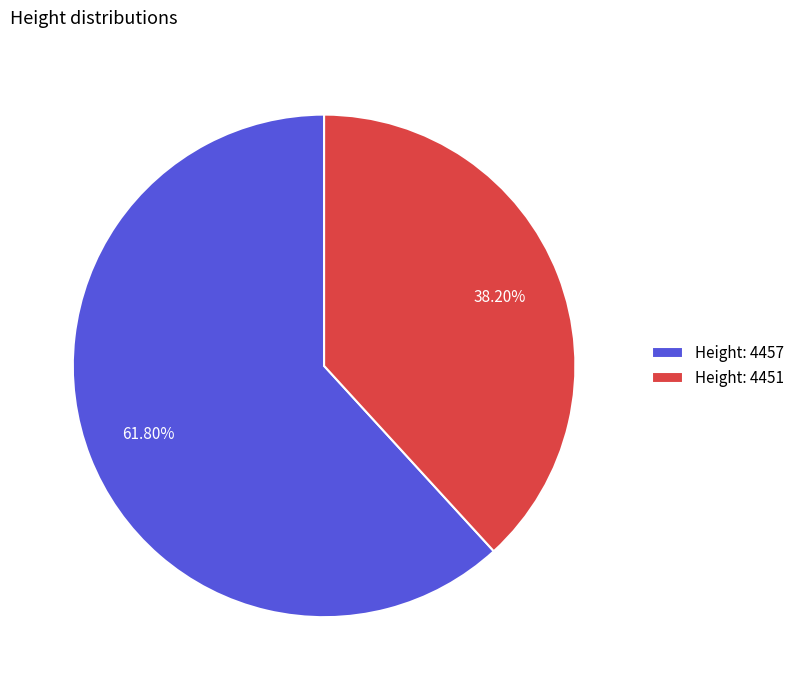

Count the number of slices in the pie.

2